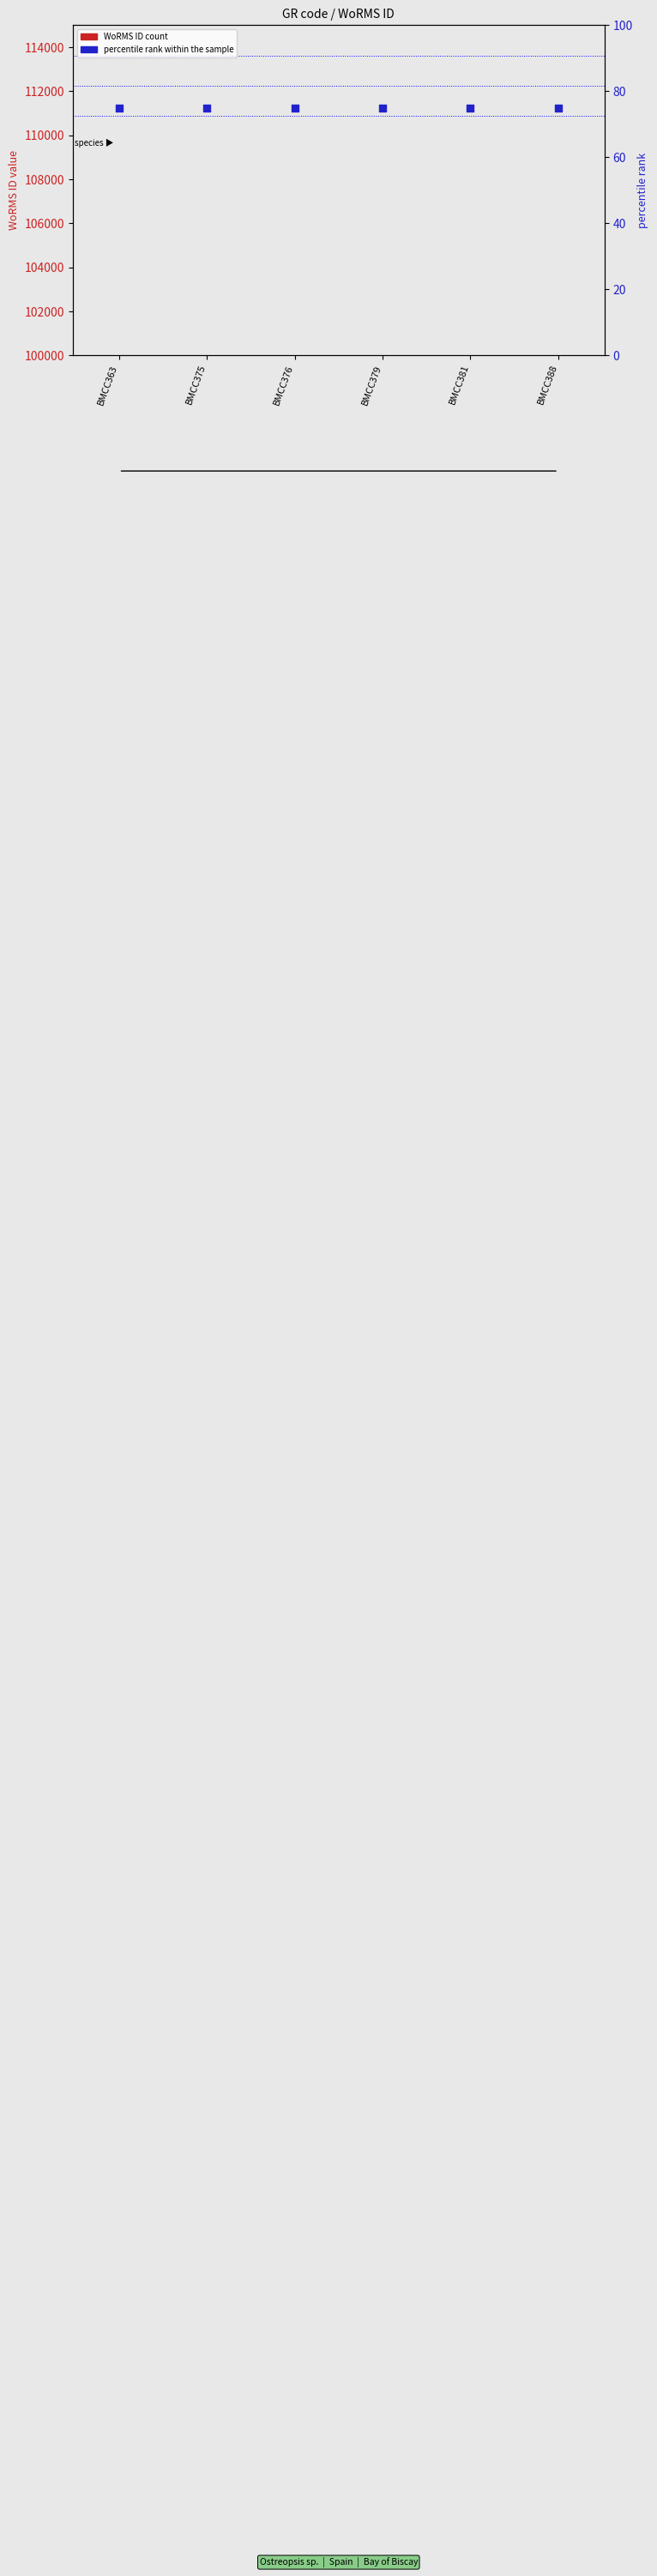

What are all the series names shown in the legend?

WoRMS ID, percentile rank